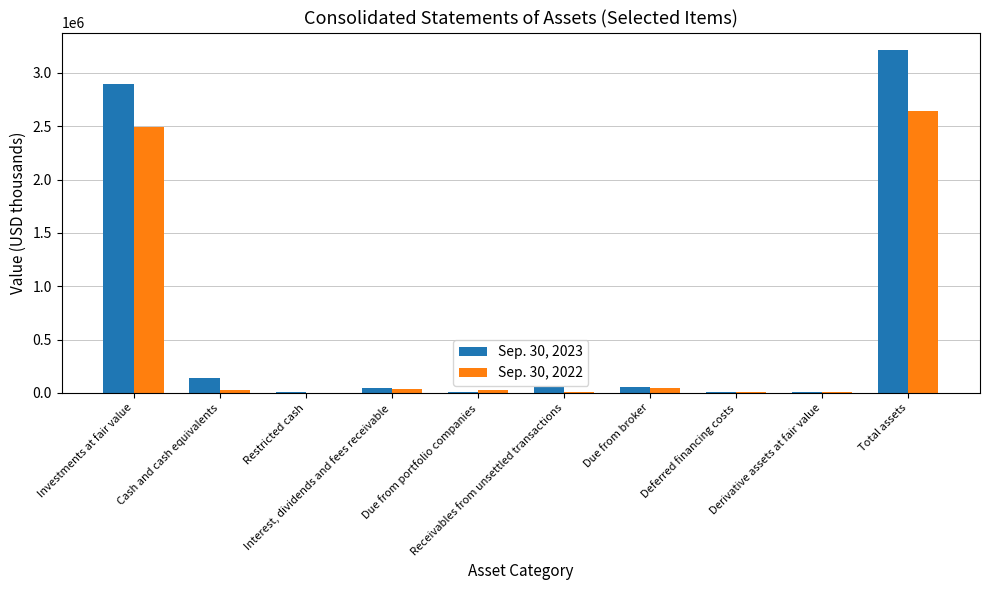

What is the maximum value shown in the chart?

3217839